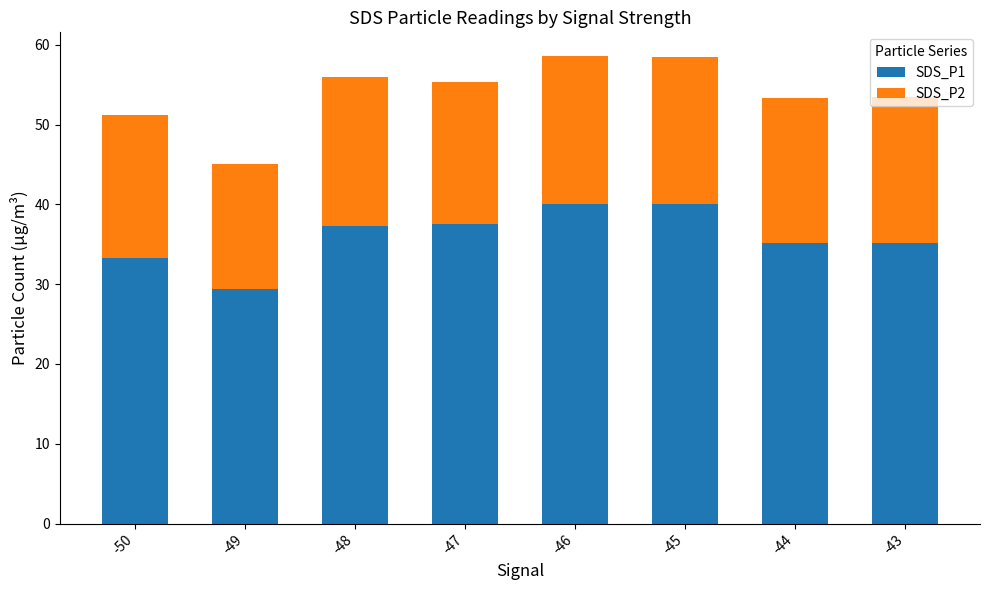

What is the maximum value for SDS_P1?

40.1